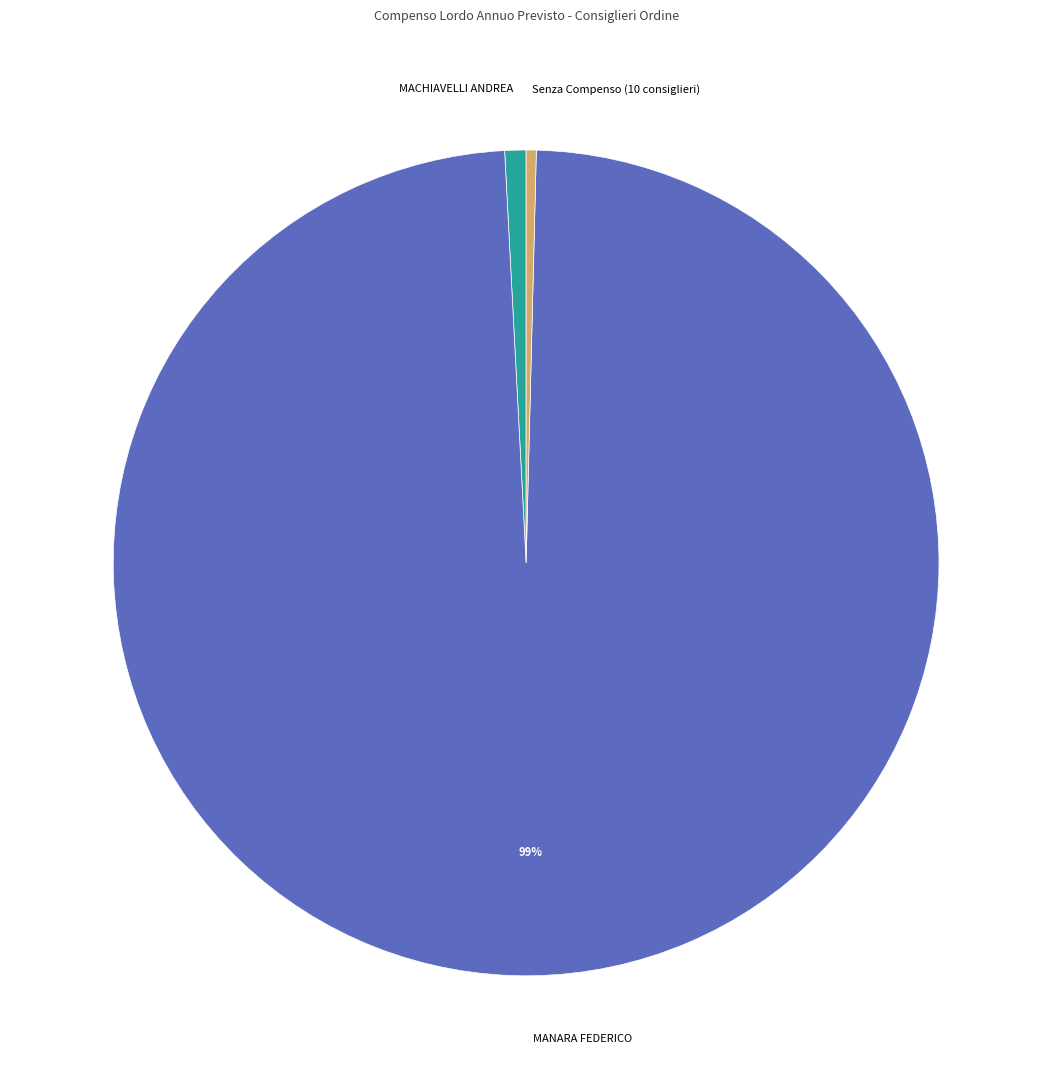

Count the number of slices in the pie.

3